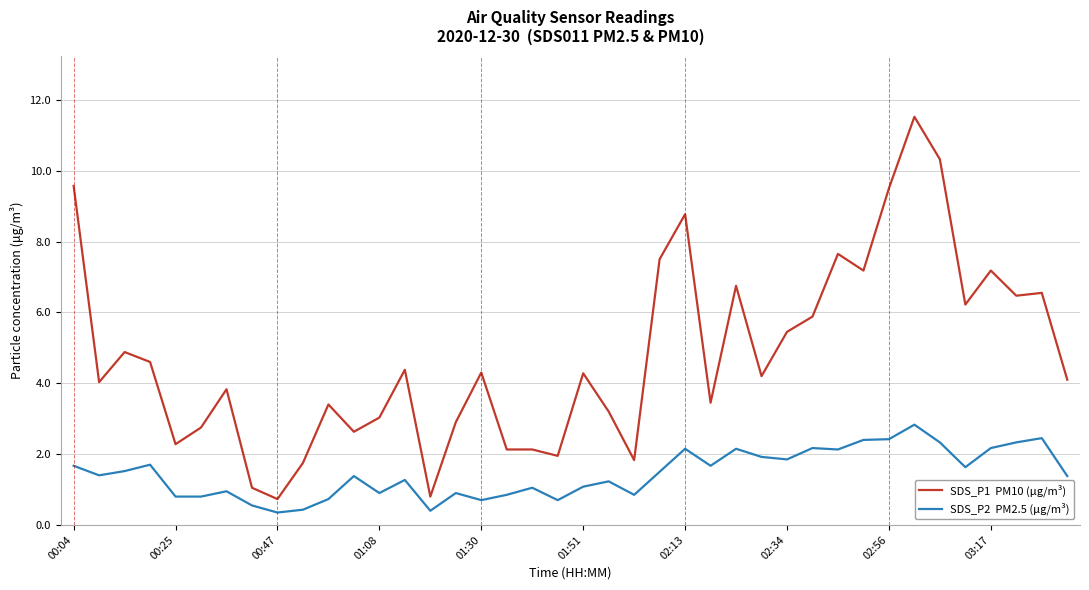

What is the greatest value displayed?

11.5